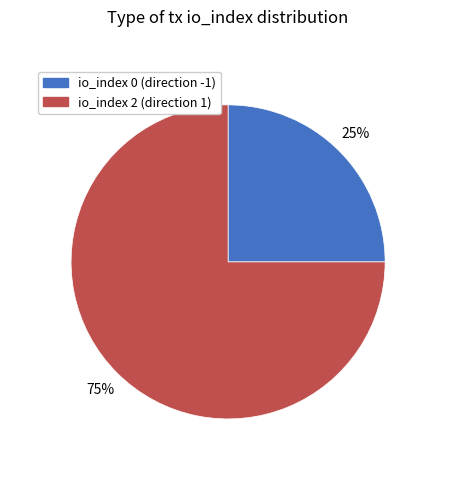

To the nearest percent, what is the average slice percentage?

50%